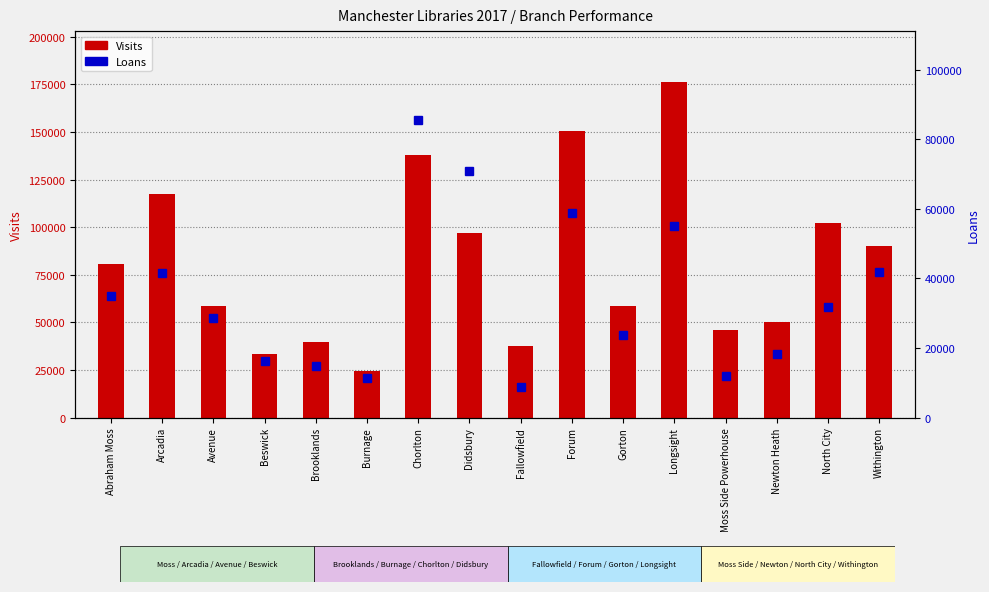

Is the value of Loans at Moss Side Powerhouse greater than the value of Visits at Chorlton?

No